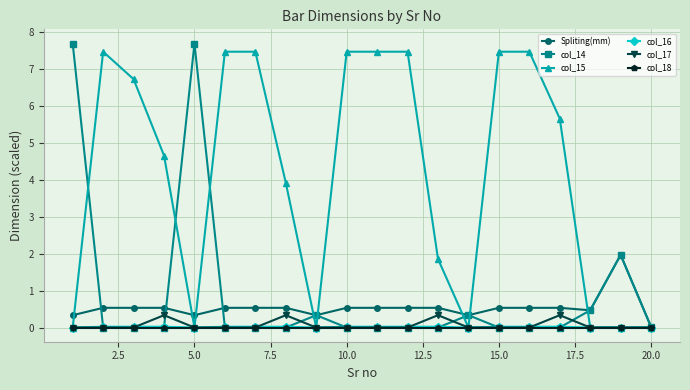

What is the maximum value shown in the chart?

7.7